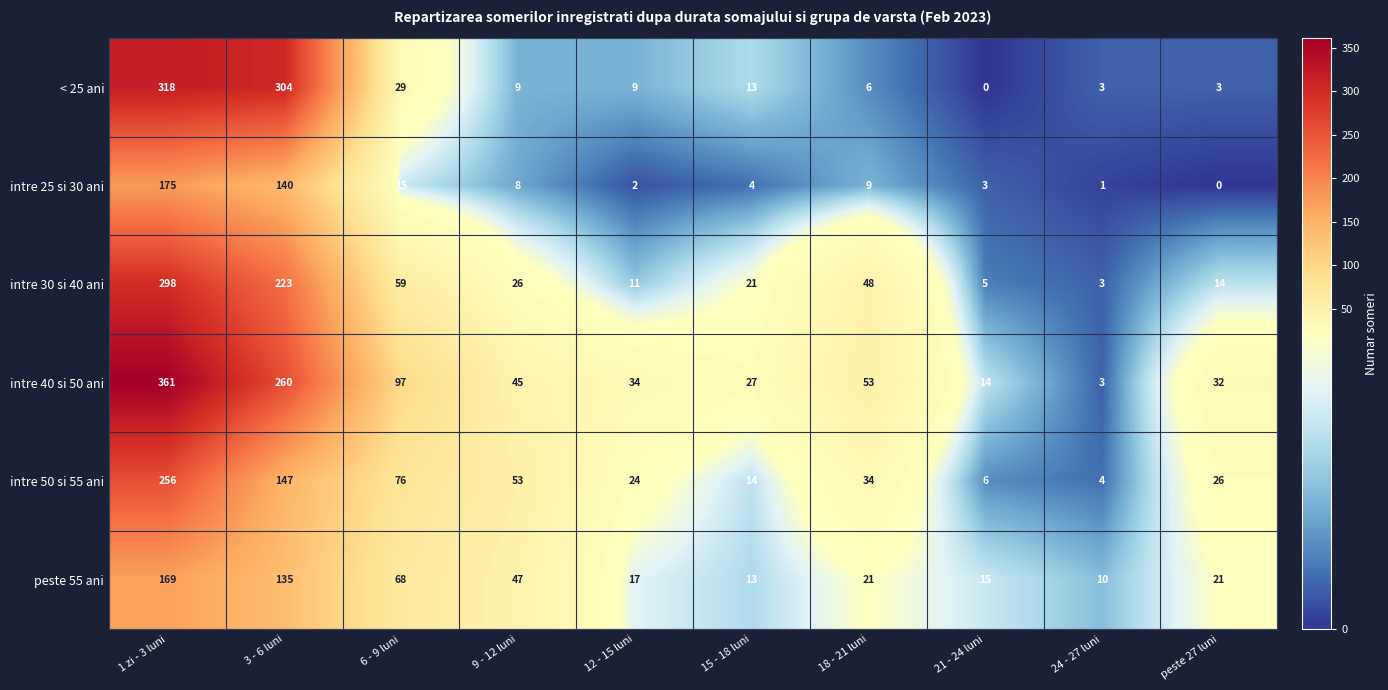

What is the average value of the intre 30 si 40 ani series?

71